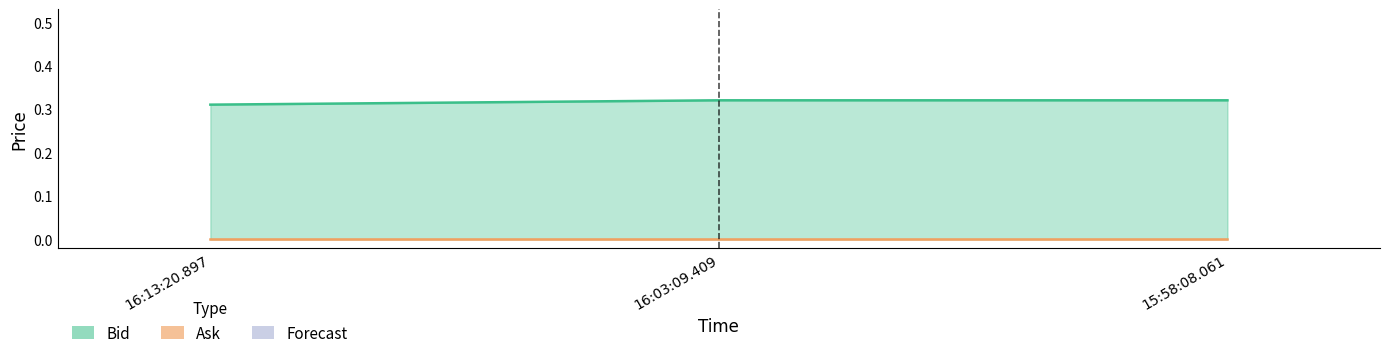

What is the label of the 1st point from the left?

16:13:20.897